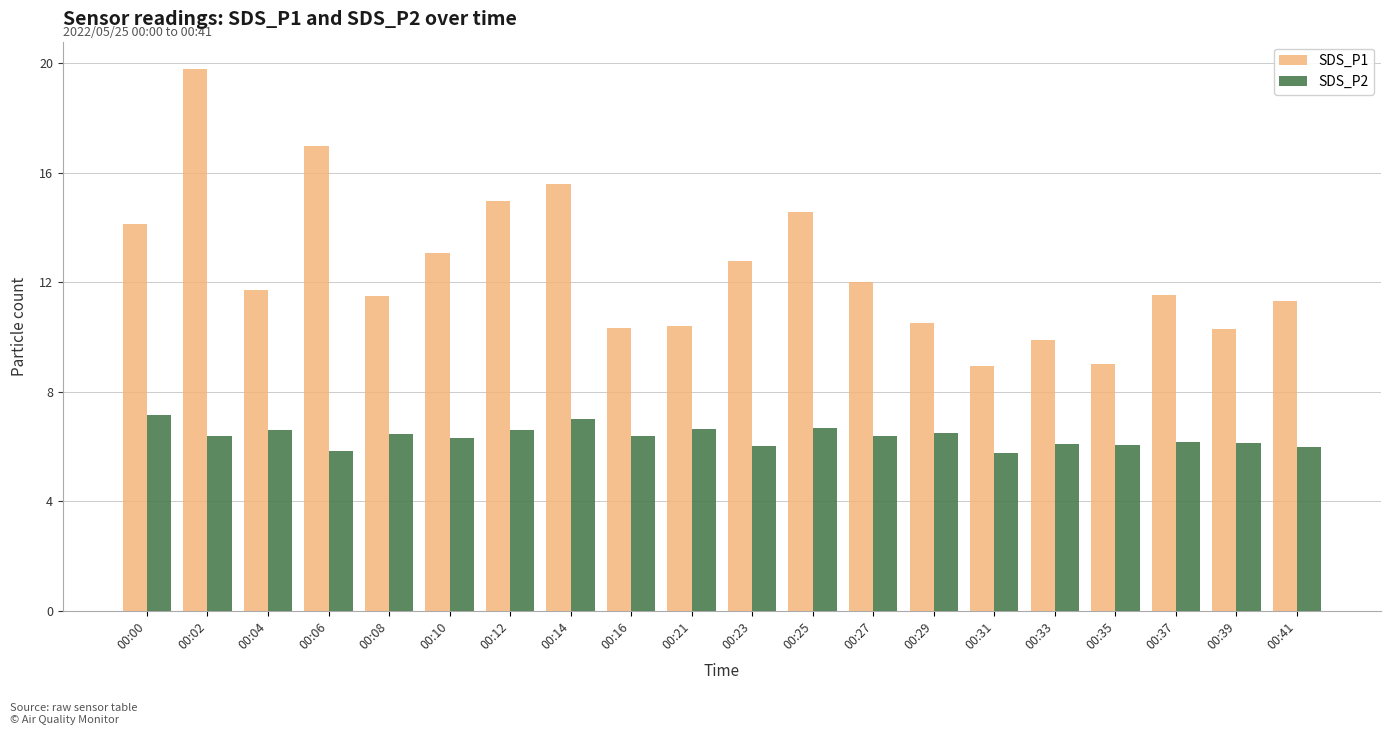

What is the difference between the highest and lowest values at 00:21?

3.8